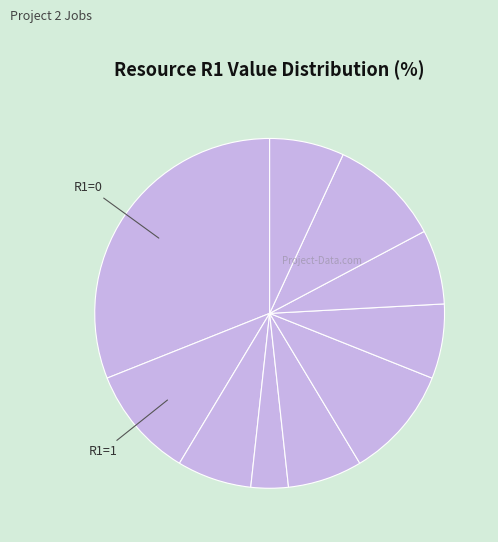

Which slice is the largest?

R1=0